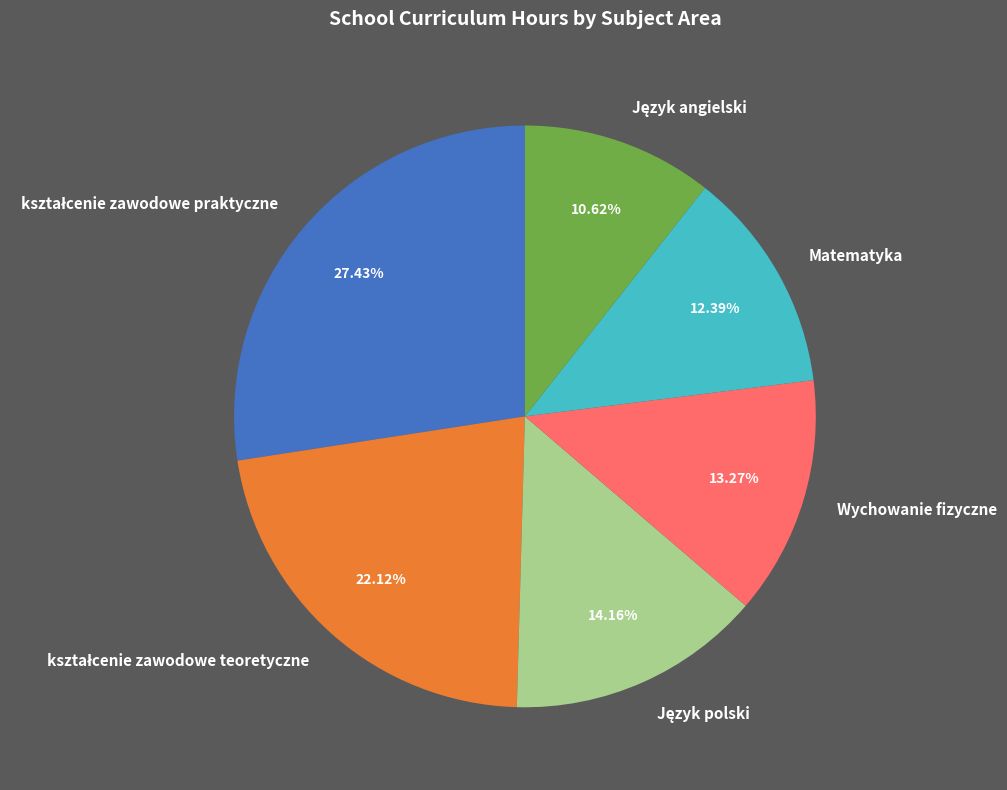

Does Matematyka account for over 50% of the chart?

No